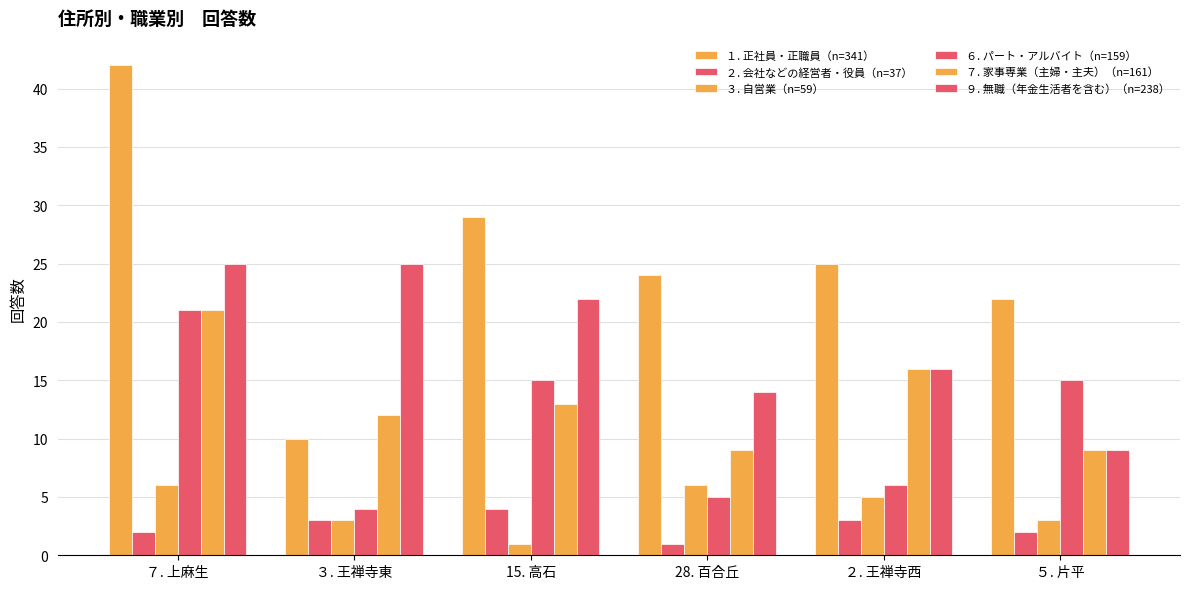

What is the sum of all １. 正社員・正職員（n=341） values?

152